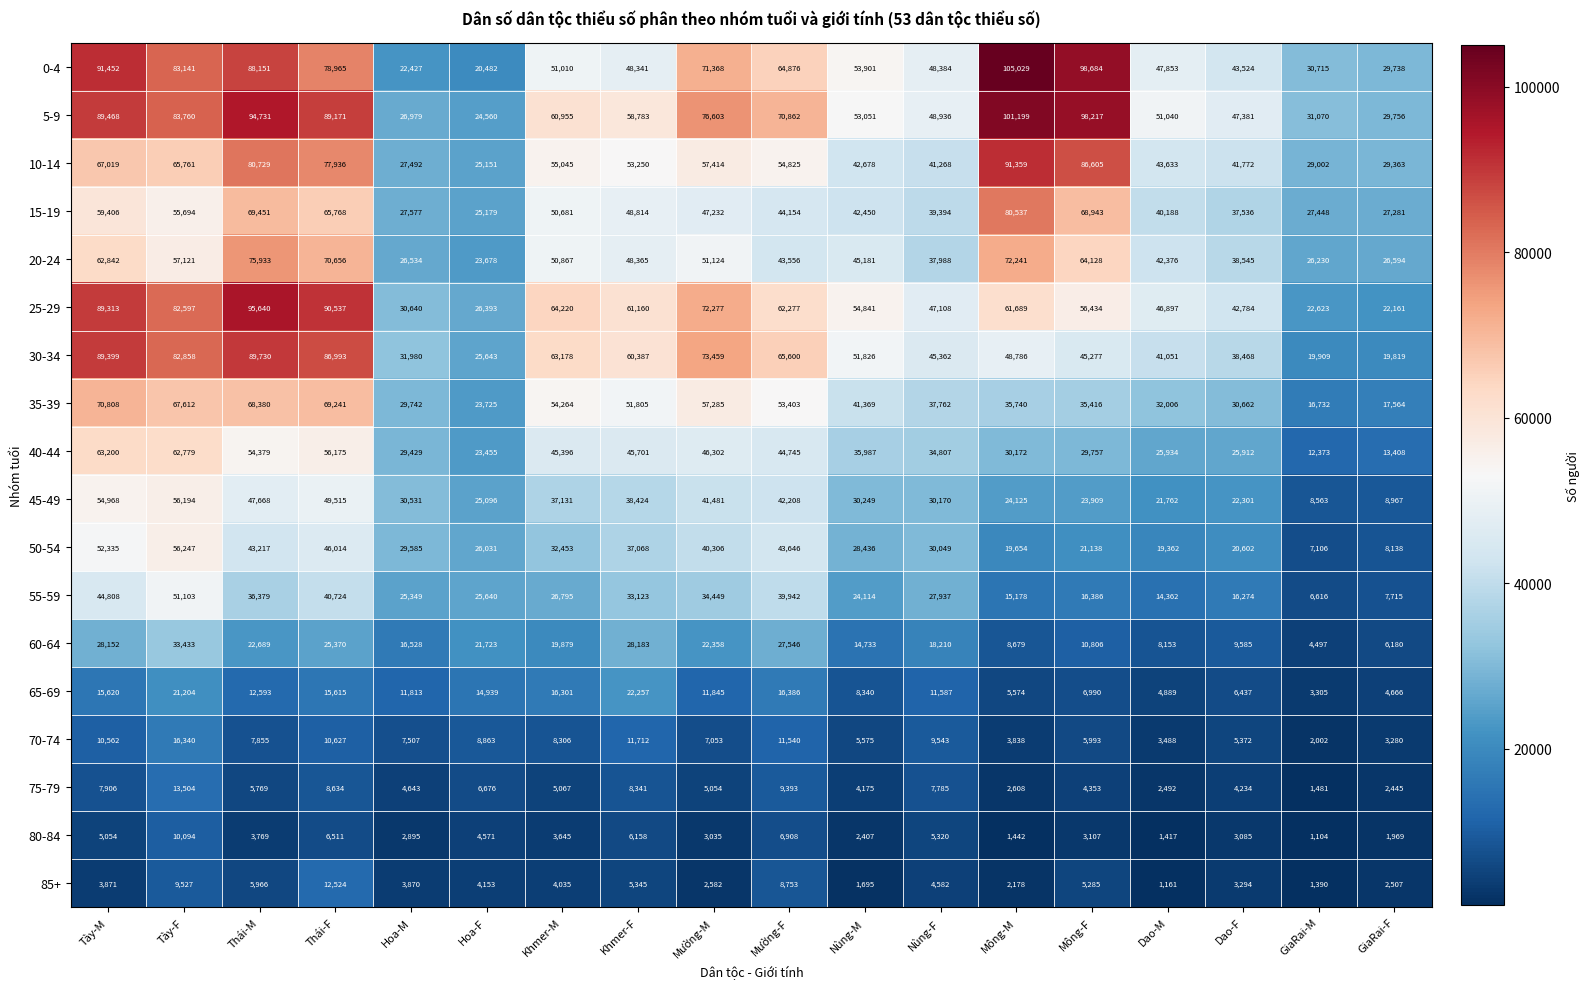

How many distinct data groups are displayed?

18